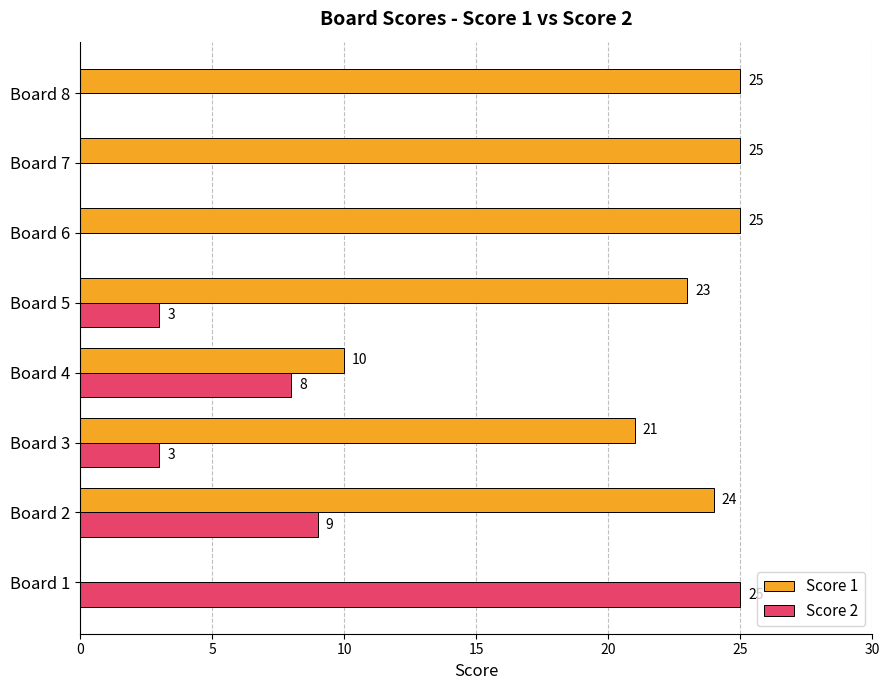

What is the maximum value shown in the chart?

25